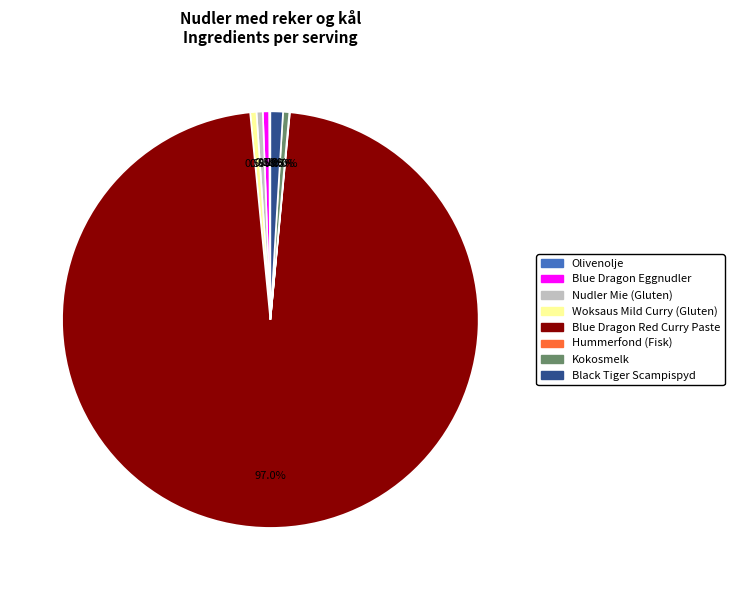

What percentage is NOT represented by Black Tiger Scampispyd?

99.0%